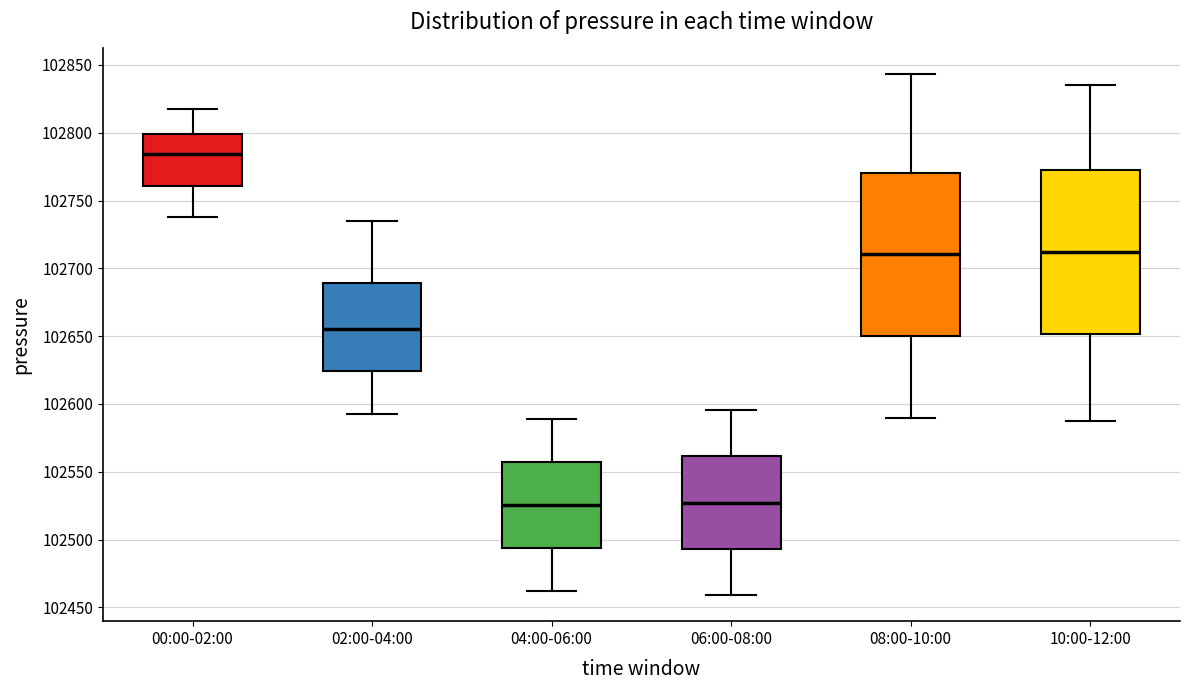

Reading left to right, transcribe this box plot: for each box, give where its median line is, the range the box spans, and where its two whiskers end, as read against the y-axis. The values are not printed on the chart, so give them approximately, as read against the axis.

00:00-02:00: median 102785, box 102760 to 102800, whiskers 102740 to 102815
02:00-04:00: median 102655, box 102625 to 102690, whiskers 102590 to 102735
04:00-06:00: median 102525, box 102495 to 102555, whiskers 102460 to 102590
06:00-08:00: median 102525, box 102495 to 102560, whiskers 102460 to 102595
08:00-10:00: median 102710, box 102650 to 102770, whiskers 102590 to 102845
10:00-12:00: median 102710, box 102650 to 102770, whiskers 102590 to 102835